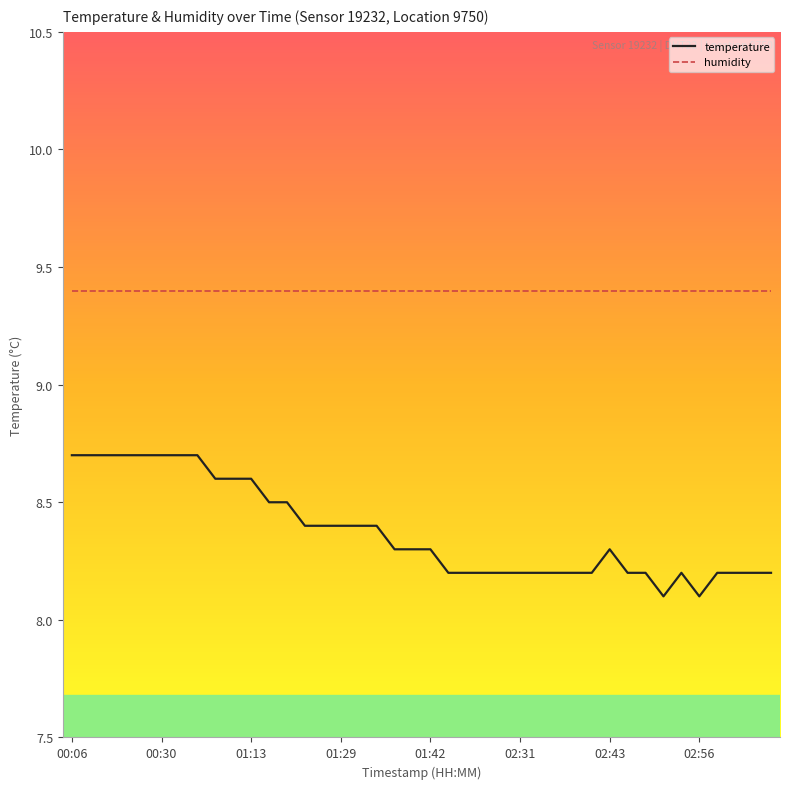

What is the difference between the maximum and second lowest values in the temperature series?

0.6